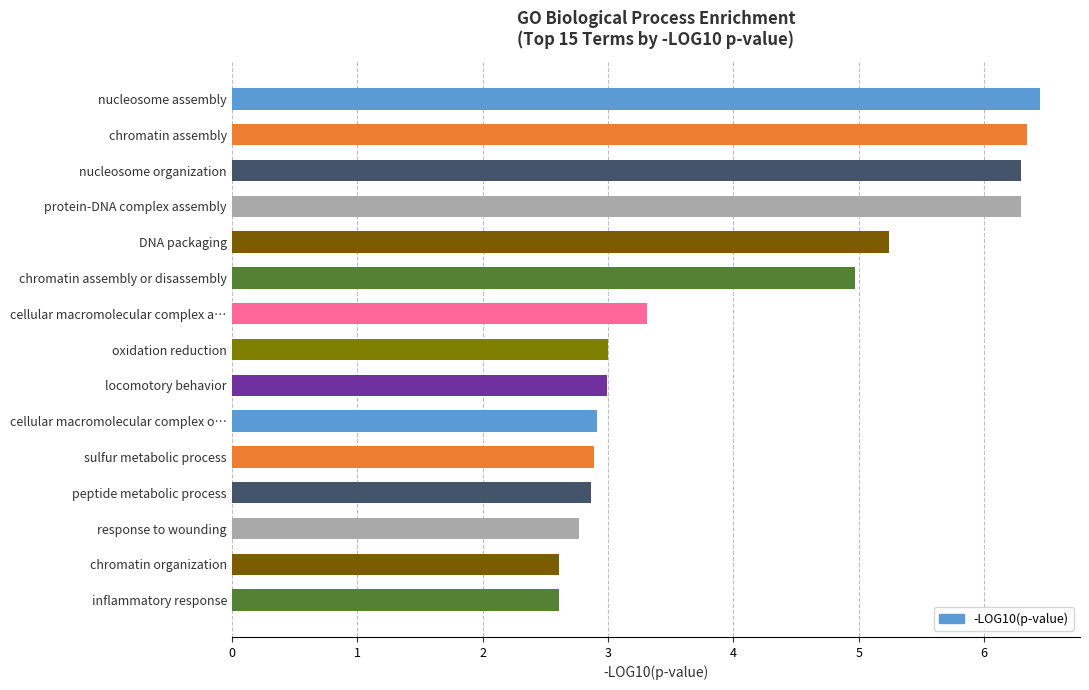

What is the change in value from peptide metabolic process to DNA packaging?

+2.4